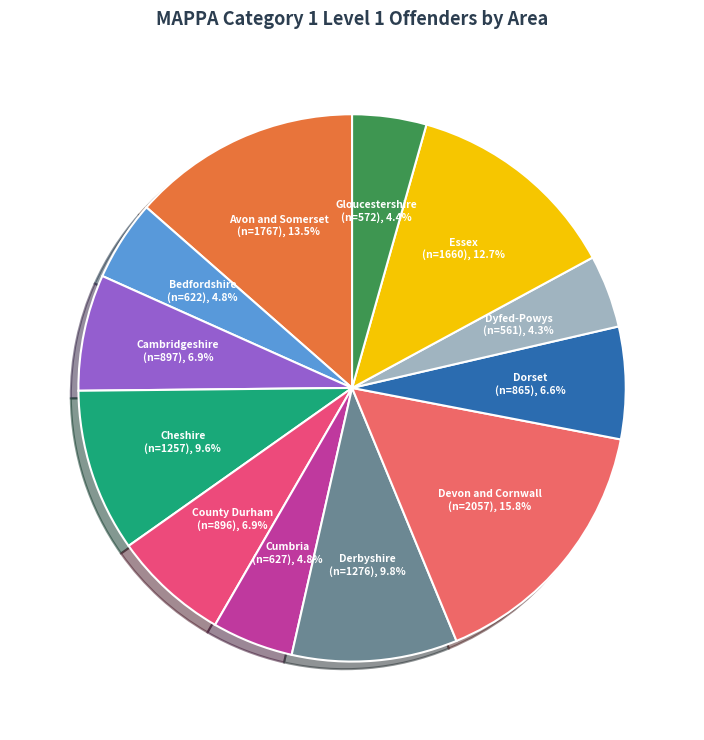

Is there any slice that represents more than half of the pie?

No